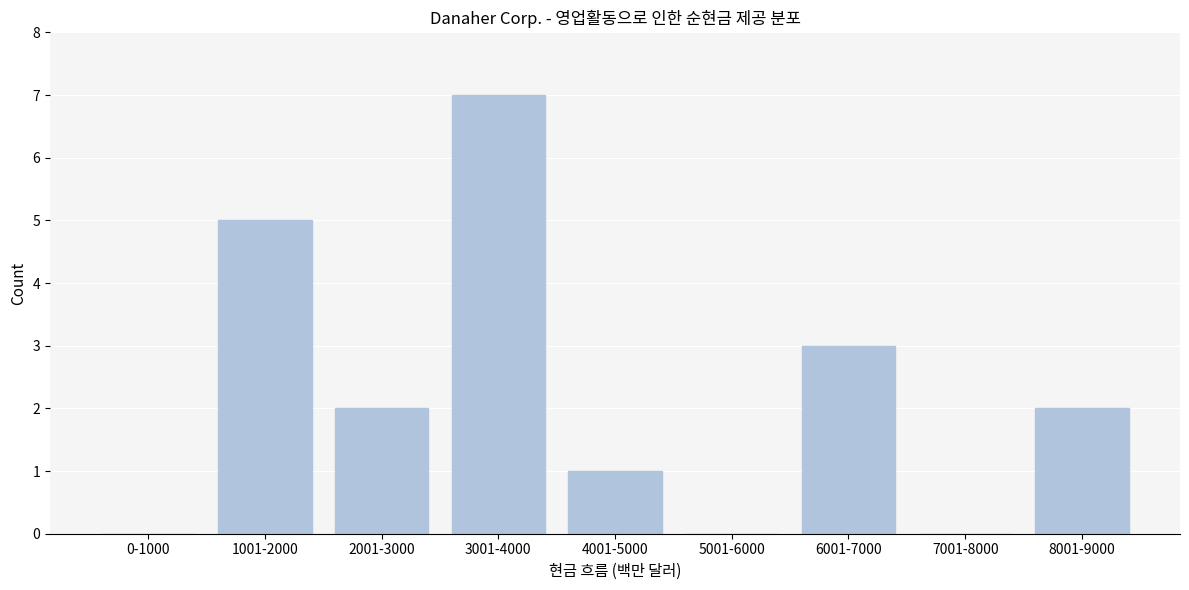

Reading left to right, list all the values displayed in this chart.

0-1000=0	1001-2000=5	2001-3000=2	3001-4000=7	4001-5000=1	5001-6000=0	6001-7000=3	7001-8000=0	8001-9000=2